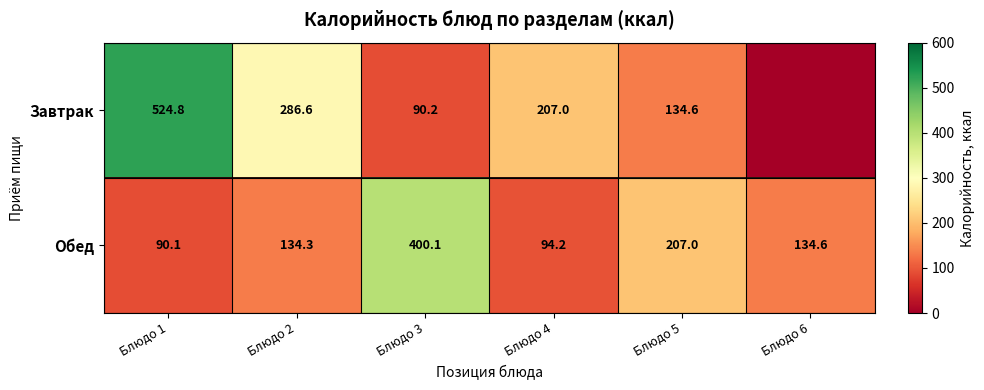

Which has a higher value, Блюдо 2 or Блюдо 3?

Блюдо 2